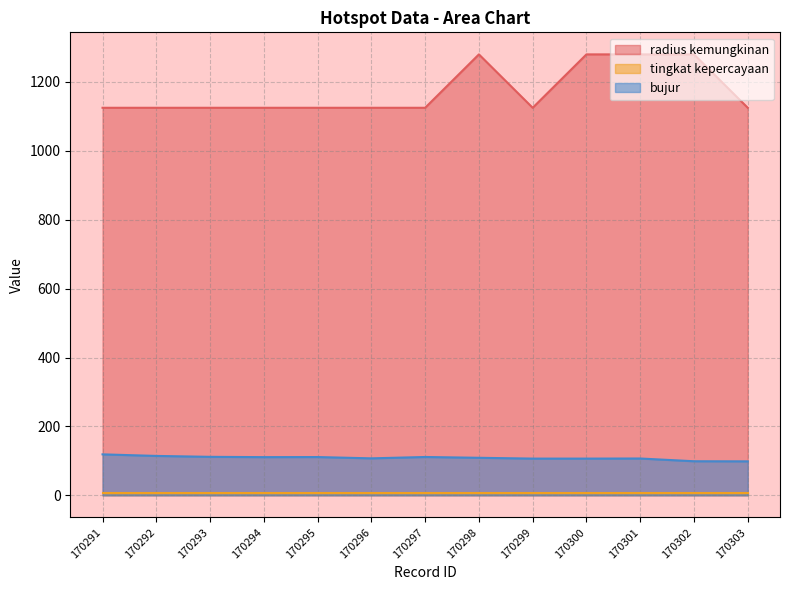

True or false: bujur has a value of 185.7 at 170293.

False